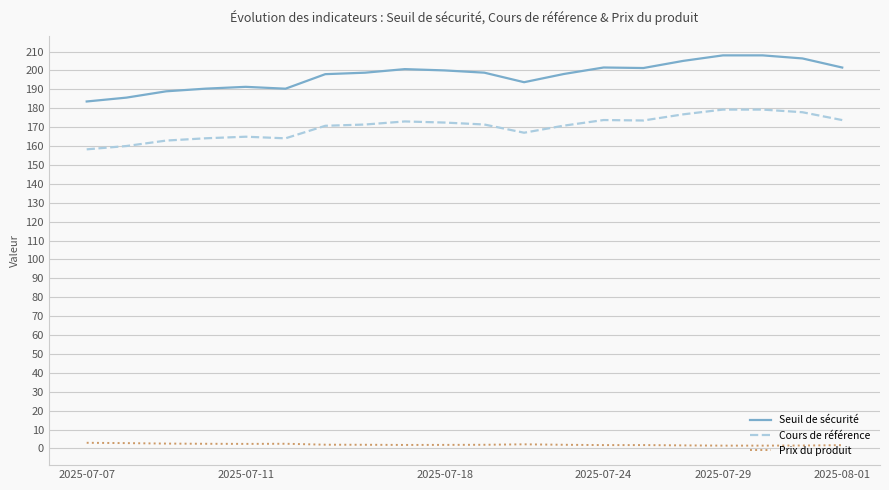

True or false: Cours de référence and Prix du produit cross at least once.

False